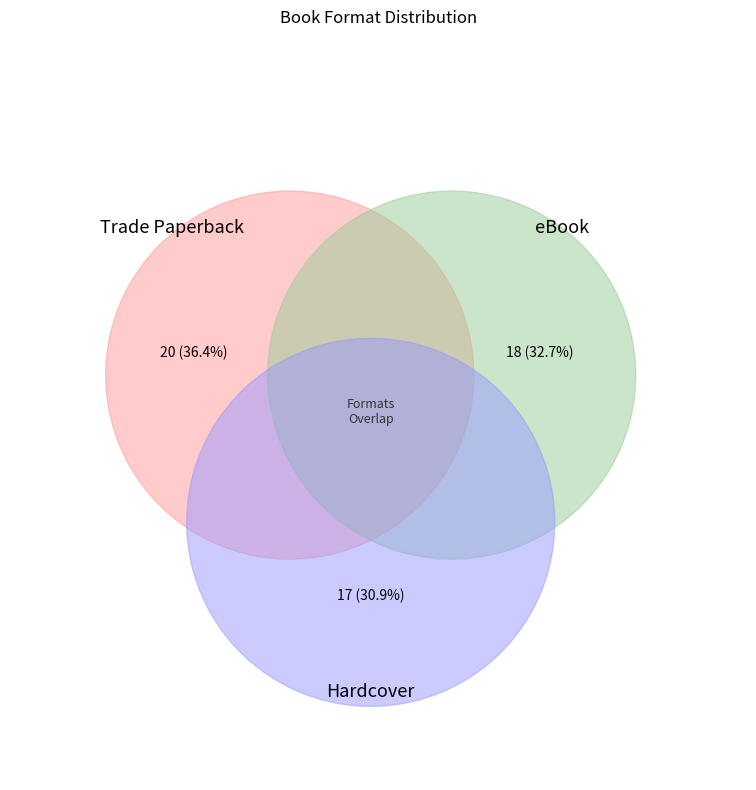

True or false: Hardcover accounts for 17% of the total.

False